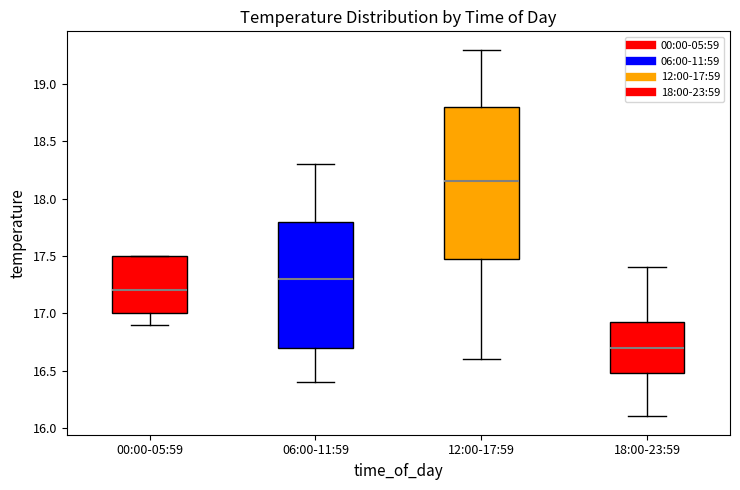

Which box is the tallest, from its lower edge to its upper edge?

12:00-17:59